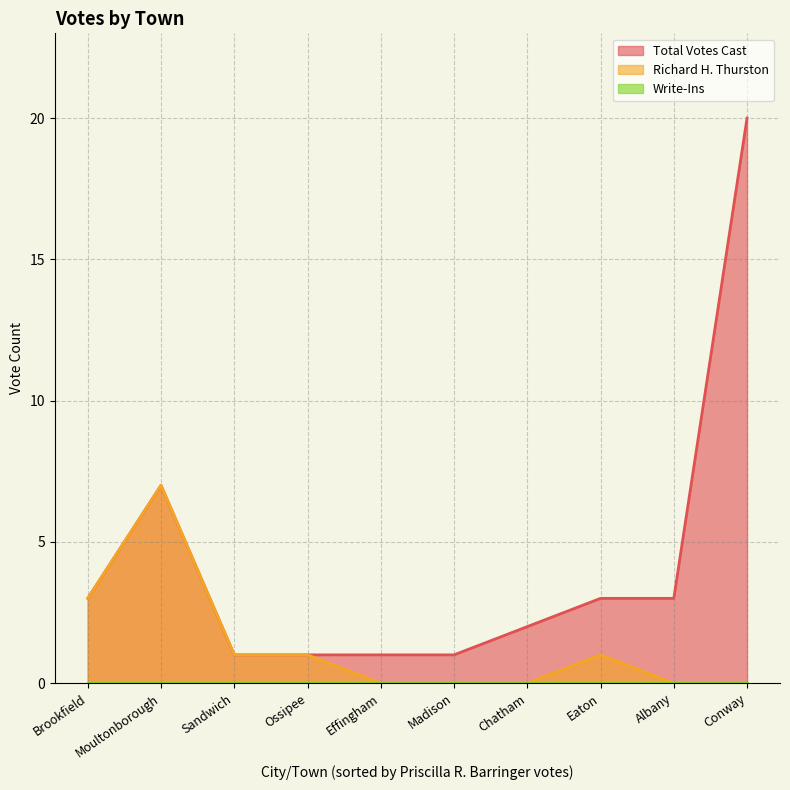

True or false: Total Votes Cast and Richard H. Thurston intersect in this chart.

False